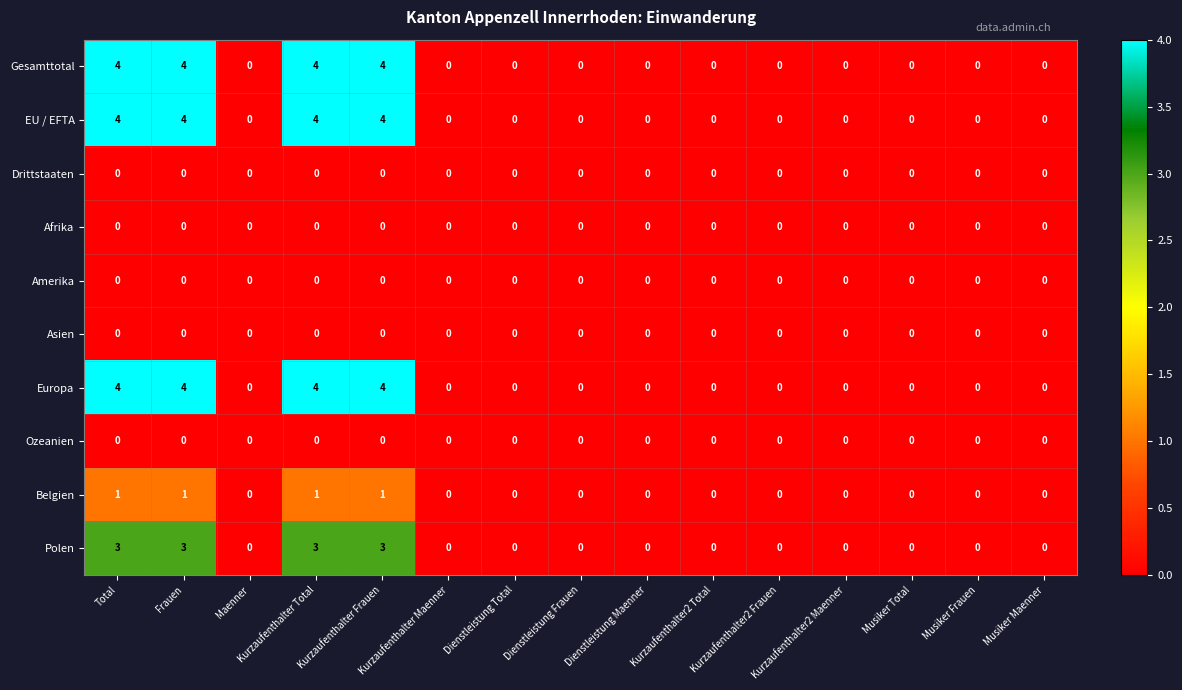

At how many categories does at least one series exceed 1?

4